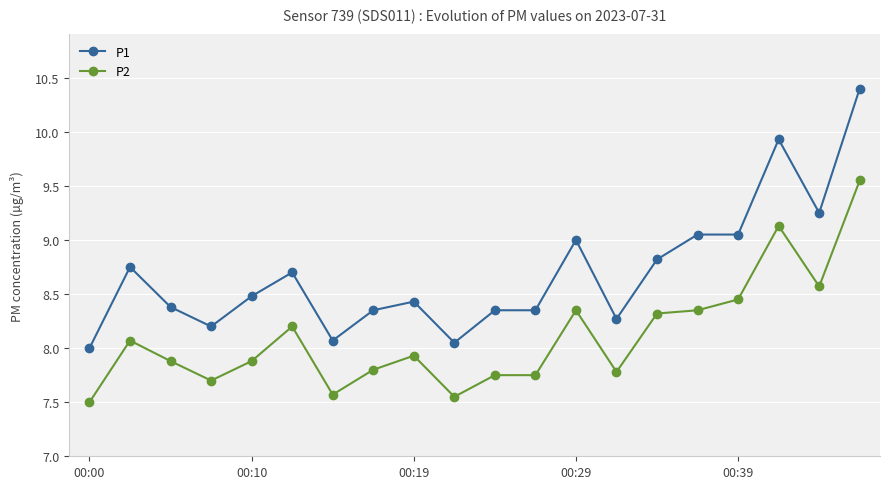

Which series has the largest total across all categories?

P1